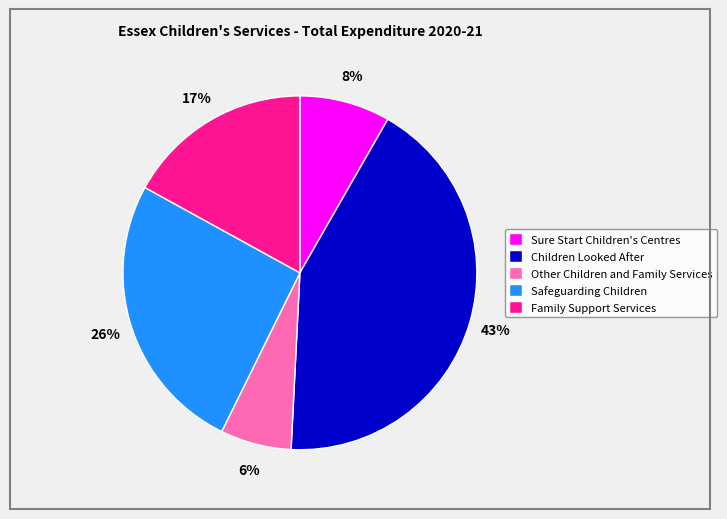

What percentage is the Other Children and Family Services slice, to the nearest percent?

6%